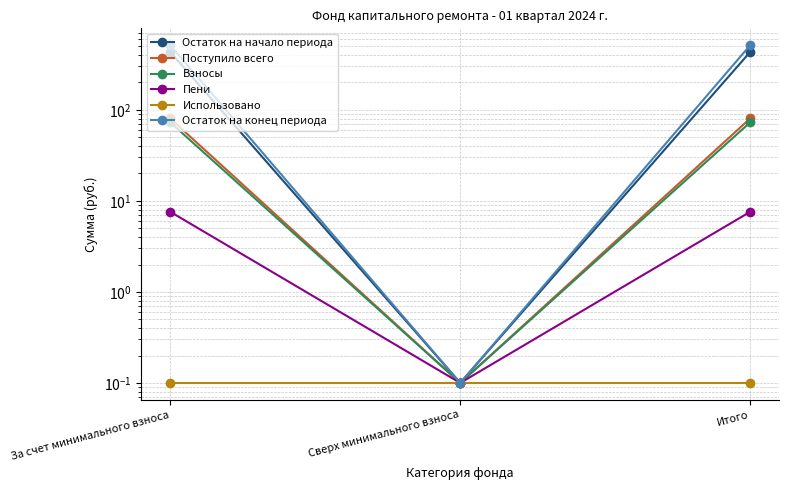

Rank the series by their maximum value, from lowest to highest.

Использовано, Пени, Взносы, Поступило всего, Остаток на начало периода, Остаток на конец периода